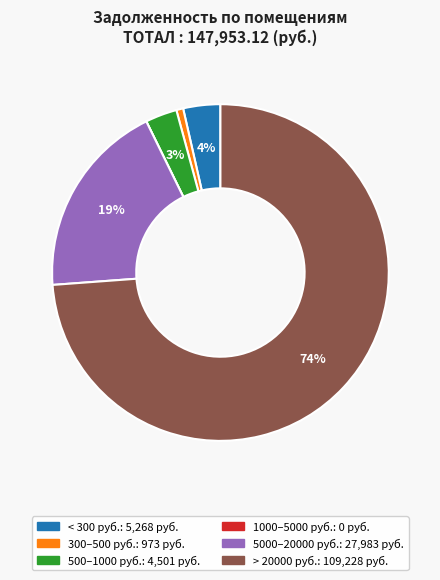

To the nearest percent, what is the average slice percentage?

17%